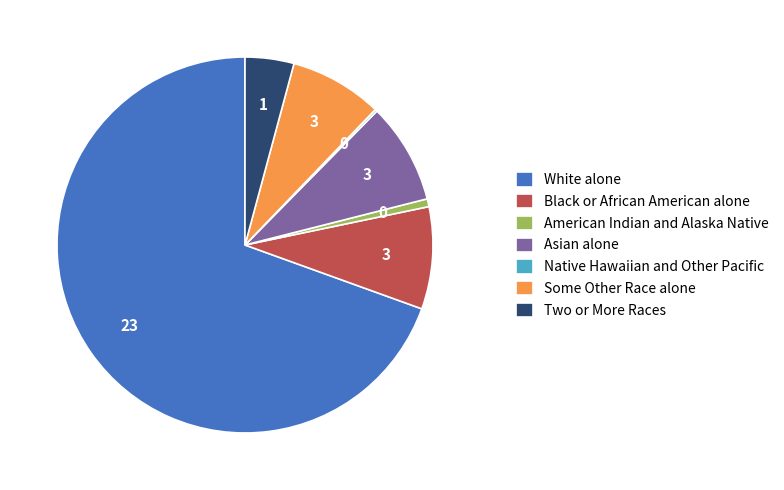

Which category accounts for the majority?

White alone